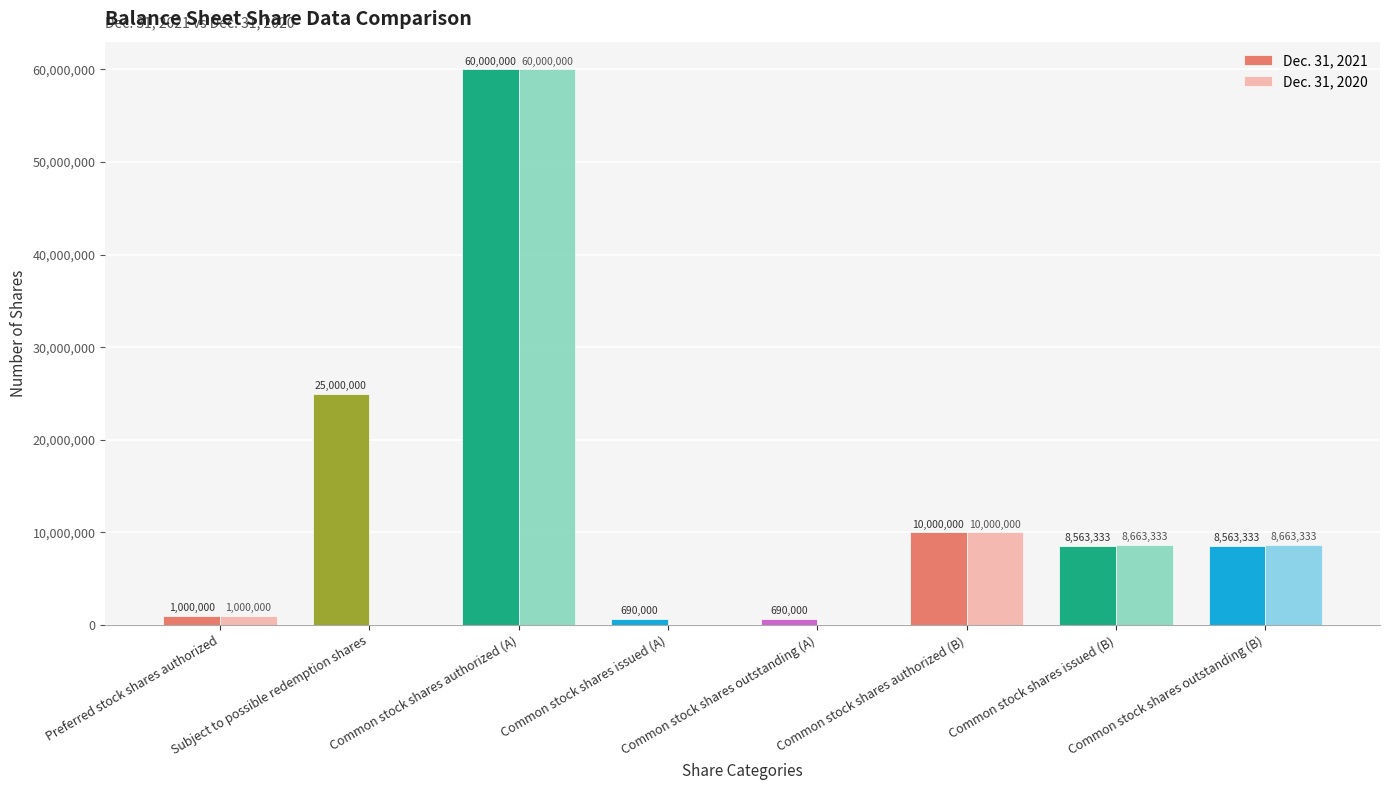

What is the sum of the Dec. 31, 2021 values at Common stock shares issued (A) and Preferred stock shares authorized?

1690000